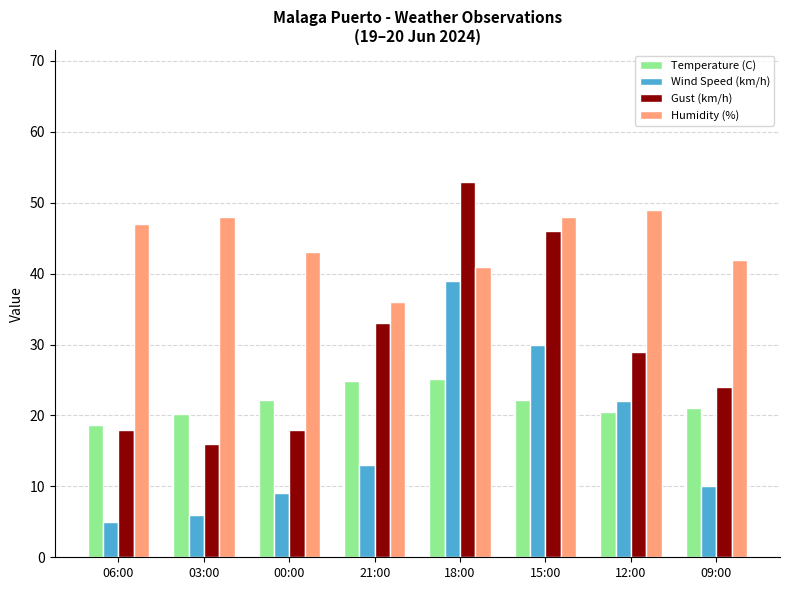

What position from the left is 09:00?

8